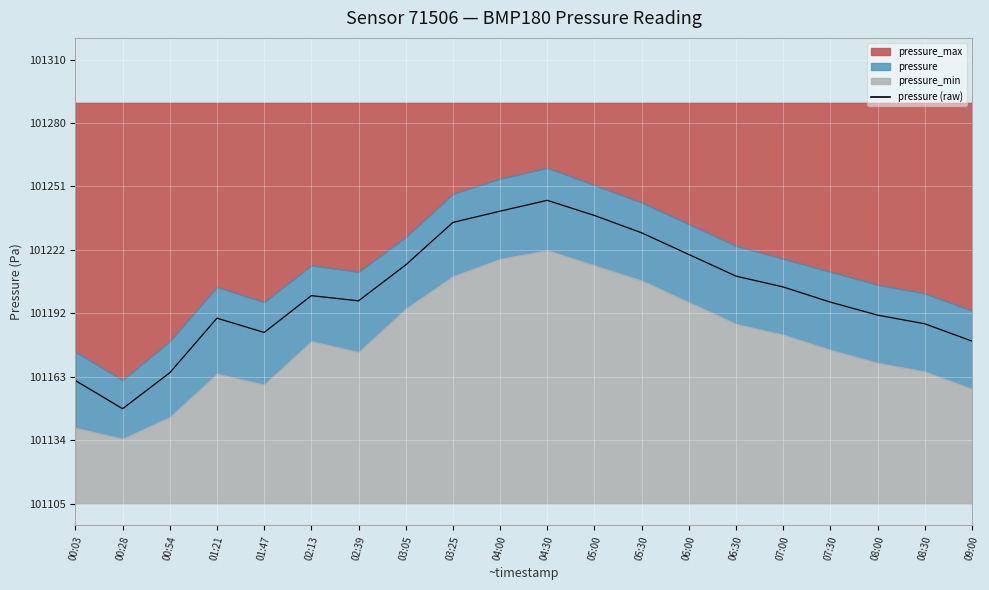

Rank the categories by value from lowest to highest.

00:28, 00:03, 00:54, 09:00, 01:47, 08:30, 01:21, 08:00, 07:30, 02:39, 02:13, 07:00, 06:30, 03:05, 06:00, 05:30, 03:25, 05:00, 04:00, 04:30